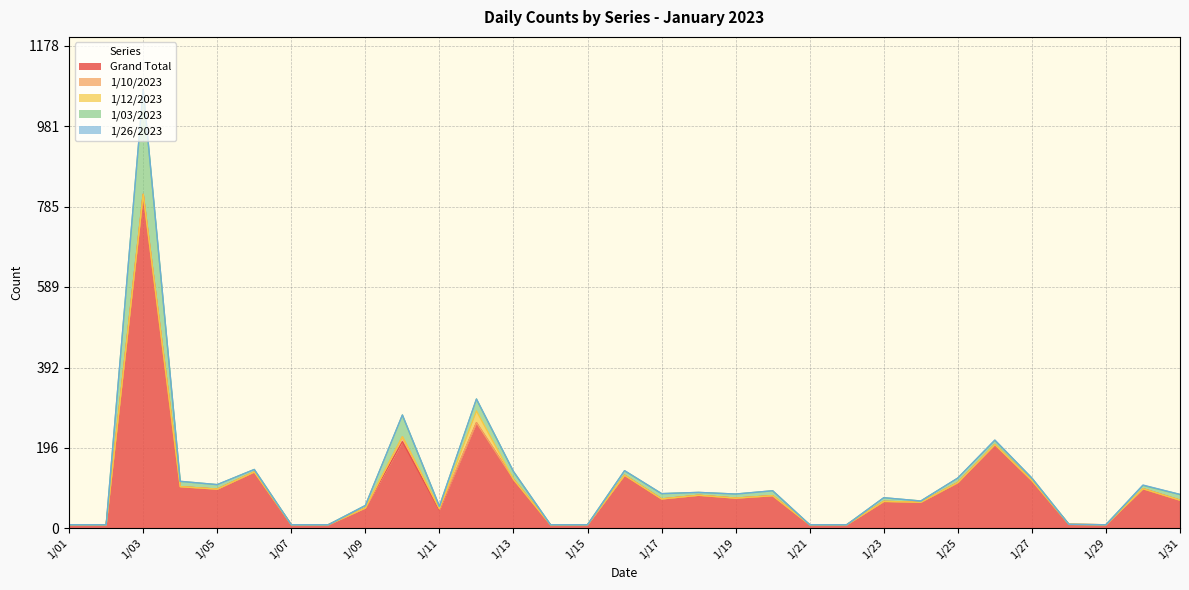

List the series in order of their peak value, highest first.

Grand Total, 1/03/2023, 1/12/2023, 1/10/2023, 1/26/2023